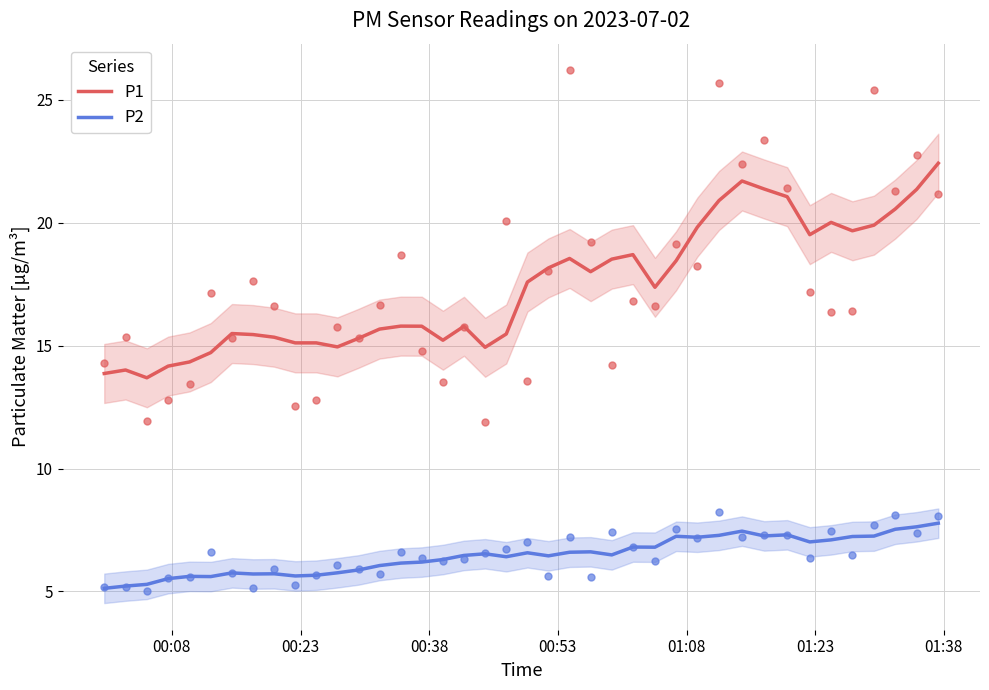

Which series has the largest Y range (max minus min)?

P1